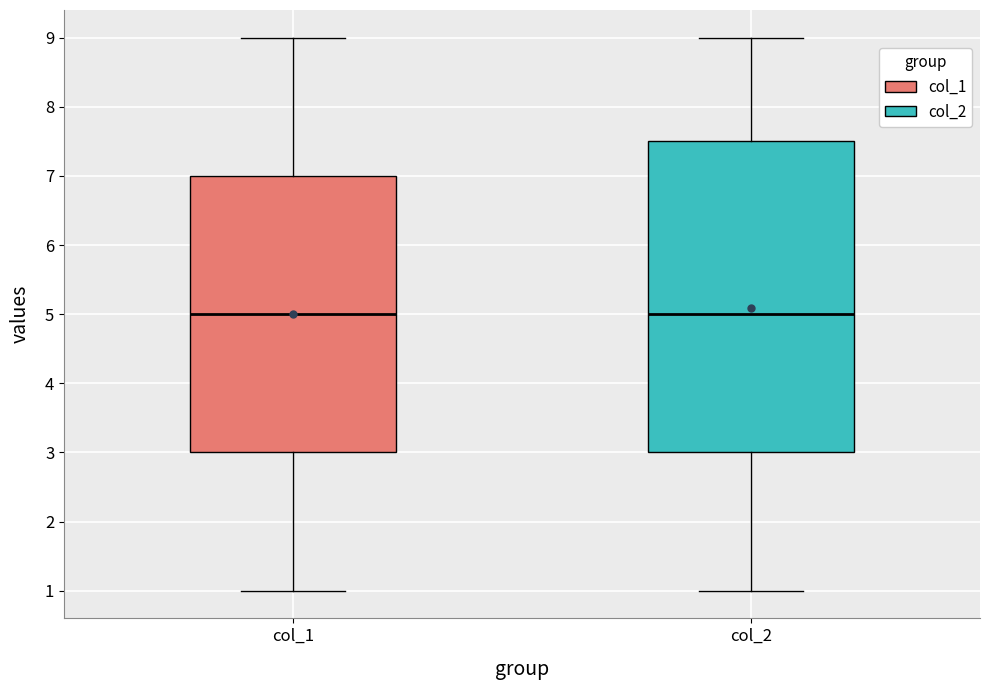

Where does the median line of the box for col_2 sit on the y-axis? The values are not printed on the chart, so give them approximately, as read against the axis.

5.0